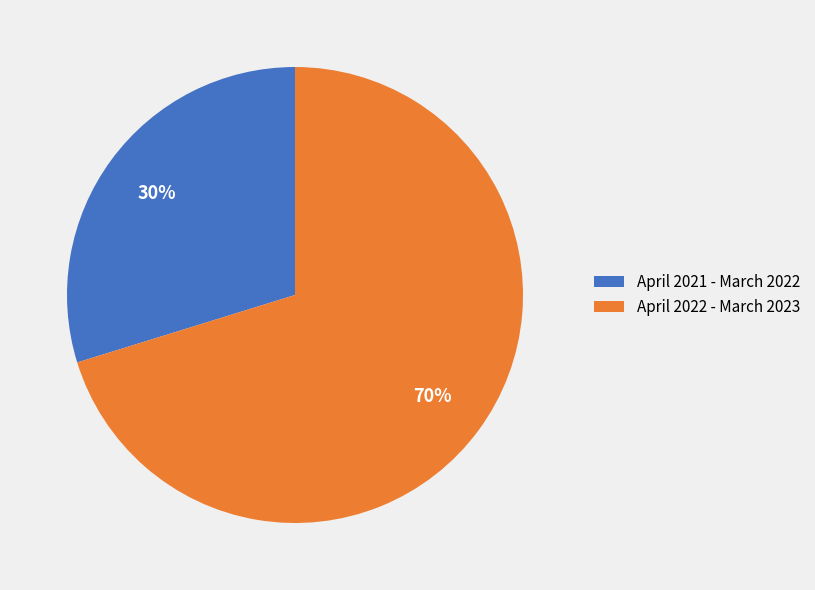

Which category accounts for the majority?

April 2022 - March 2023